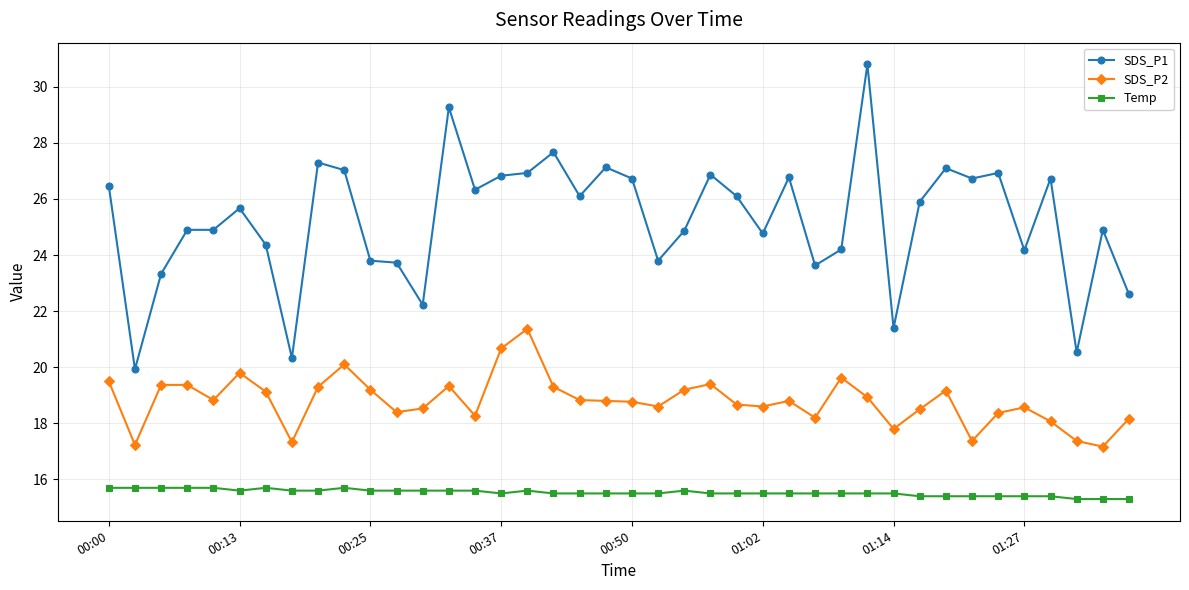

At how many categories does at least one series exceed 17?

40